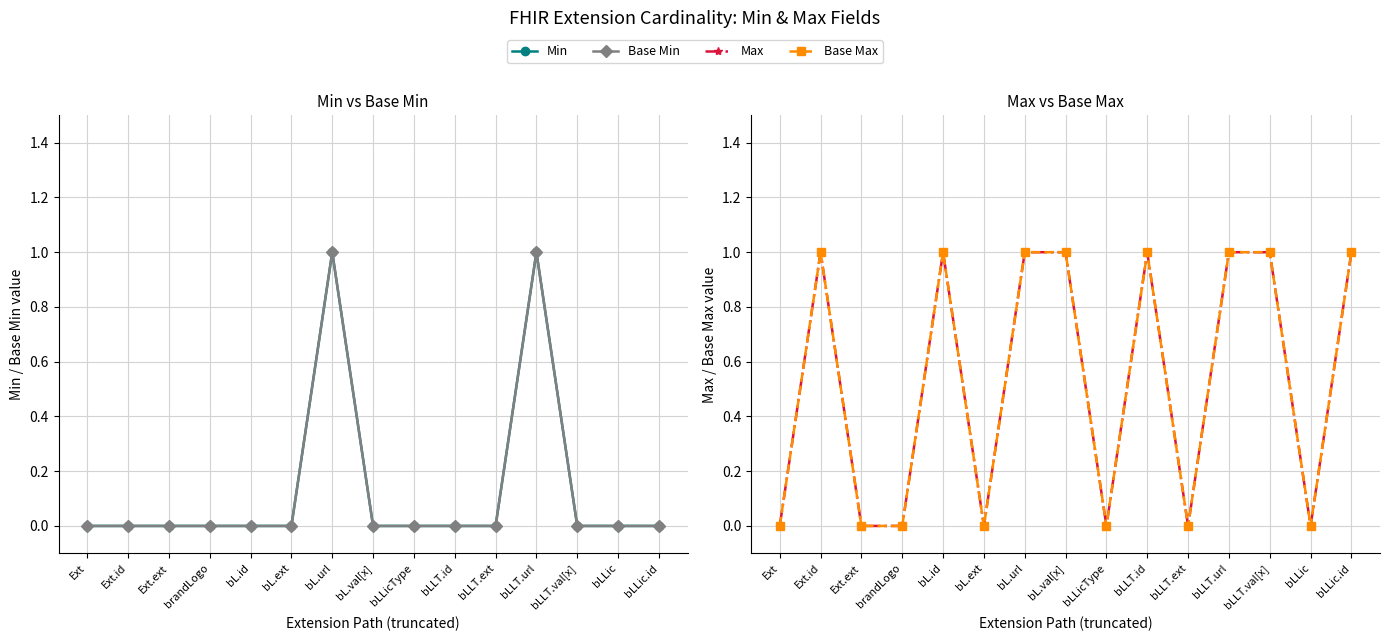

Is it true that Base Max equals 1 at Ext.ext?

False